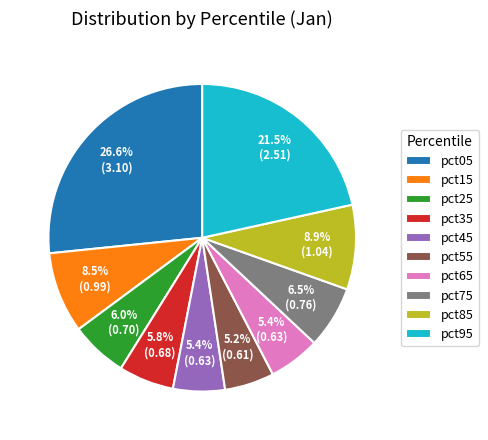

What is the largest slice in the pie chart?

pct05